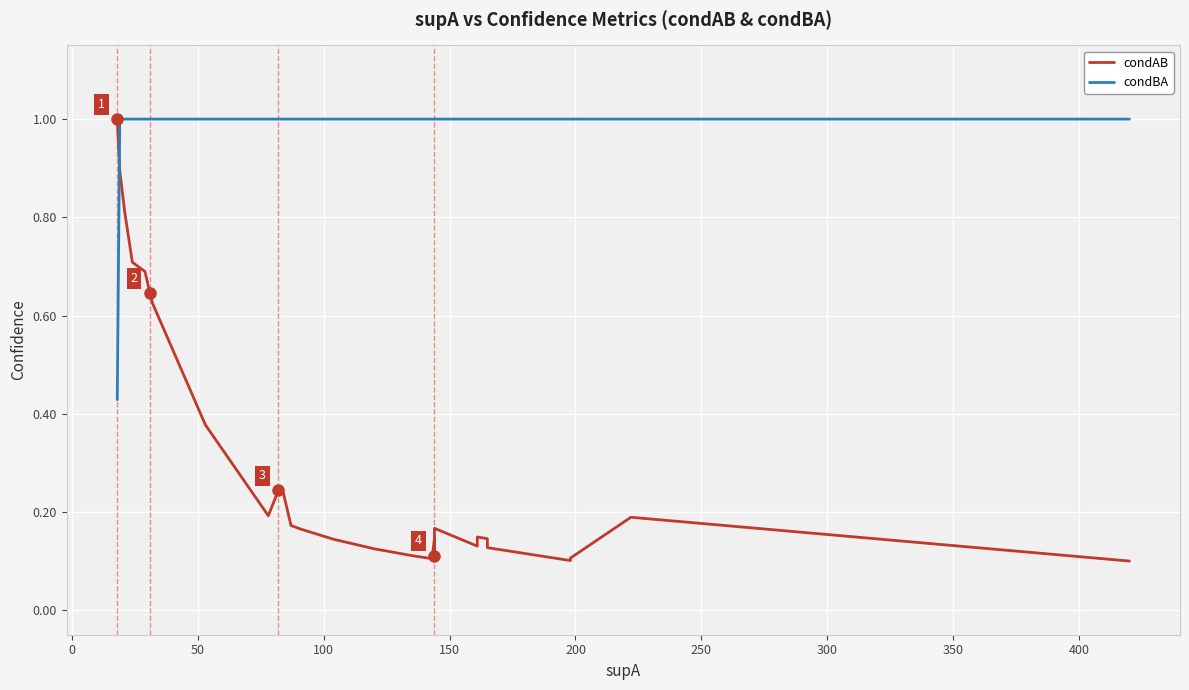

After their last crossing, which series has the higher values: condBA or condAB?

condBA